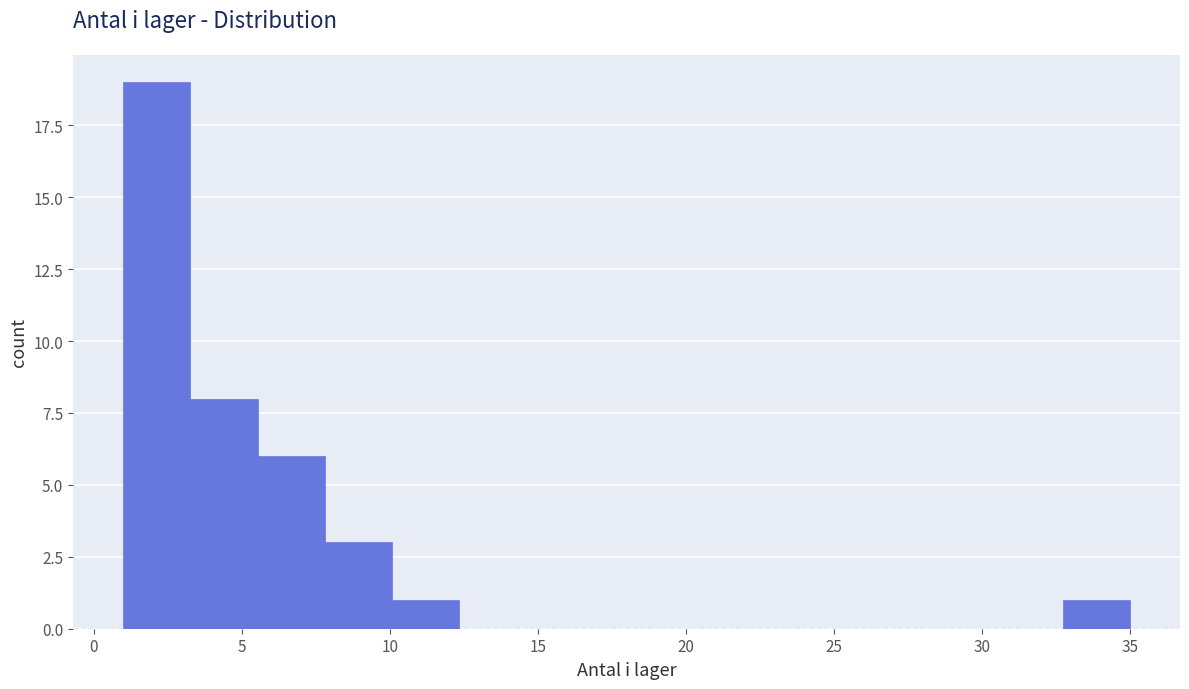

Reading left to right, list every bar in this chart as the range it spans on the x-axis followed by its height. Neither the bar edges nor the heights are printed on the chart, so give them approximately, as read against the axes.

1.0 to 3.5: 19
3.5 to 5.5: 8
5.5 to 8.0: 6
8.0 to 10.0: 3
10.0 to 12.5: 1
12.5 to 14.5: 0
14.5 to 17.0: 0
17.0 to 19.0: 0
19.0 to 21.5: 0
21.5 to 23.5: 0
23.5 to 26.0: 0
26.0 to 28.0: 0
28.0 to 30.5: 0
30.5 to 32.5: 0
32.5 to 35.0: 1